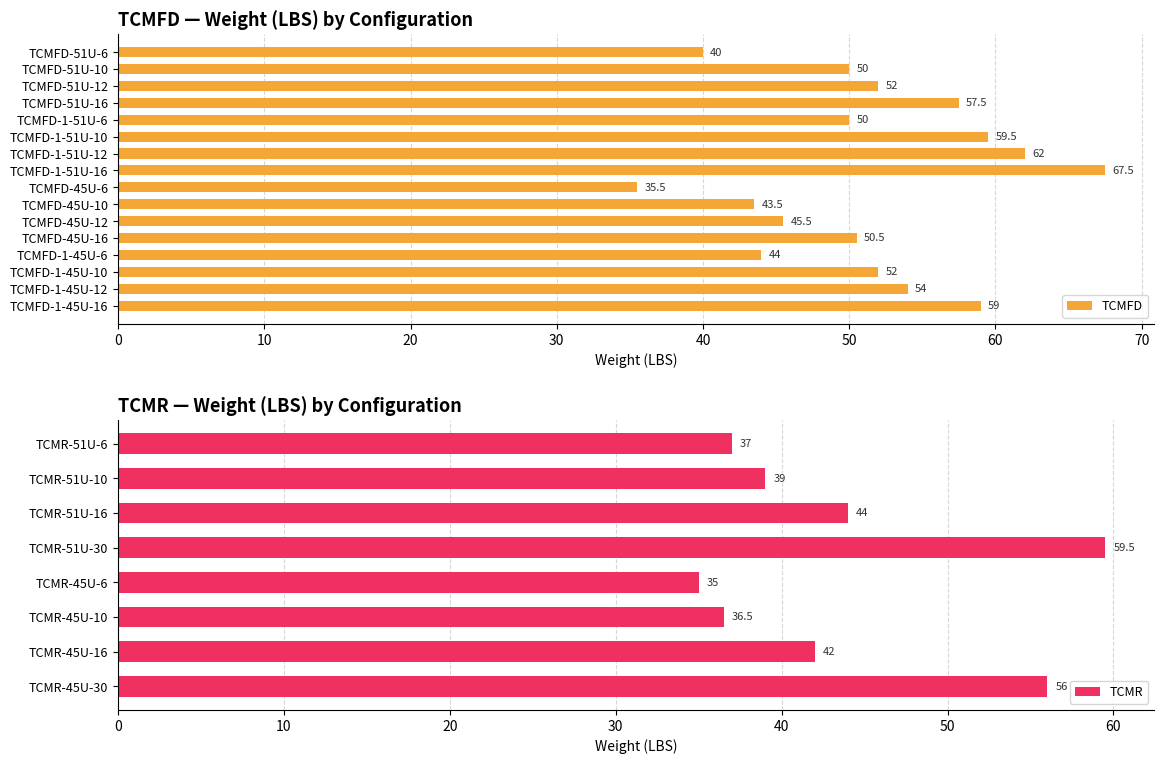

True or false: the data shows 67.5 at TCMFD-1-51U-16.

True